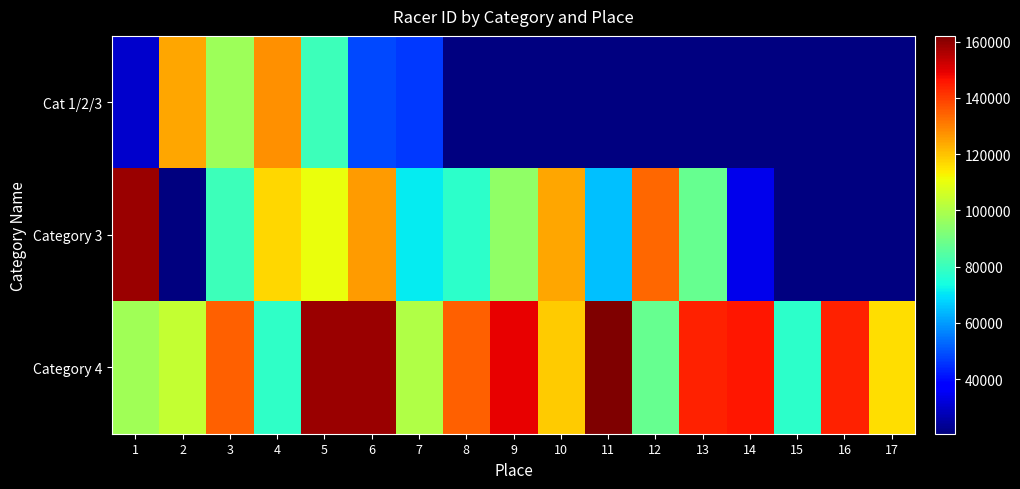

True or false: Cat 1/2/3 has a value of 30415.0 at 1.

True